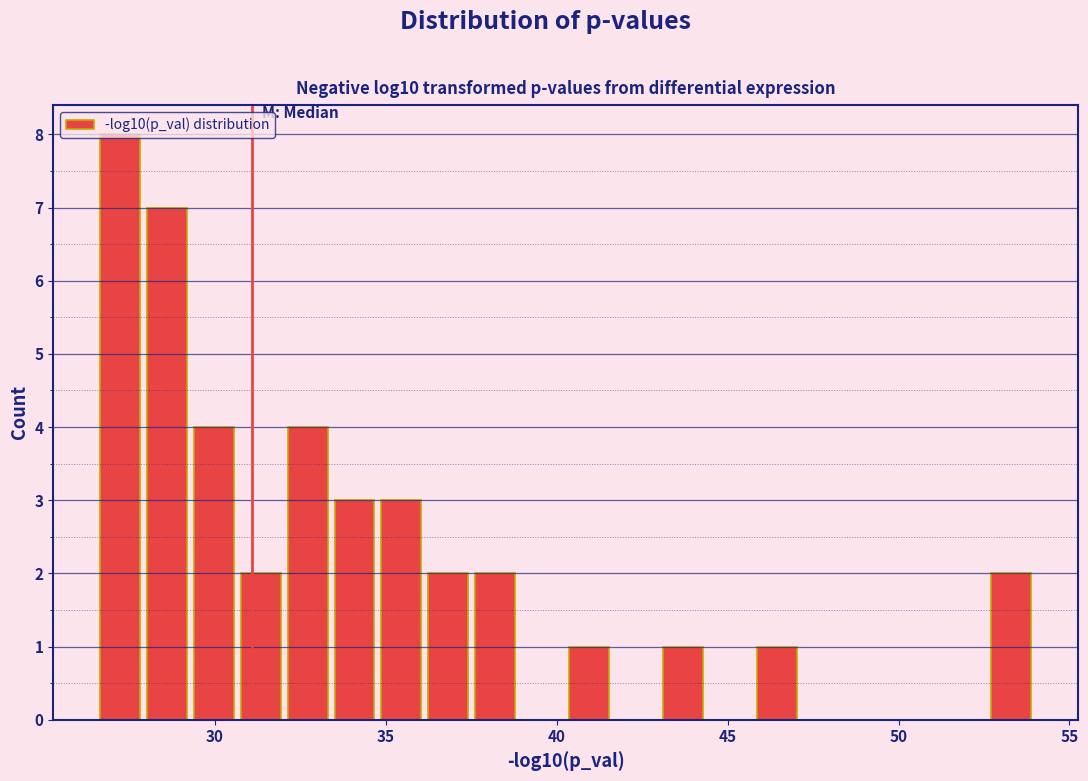

Around what value on the x-axis is the tallest bar? Give the approximate position of its centre, as read against the axis.

27.0